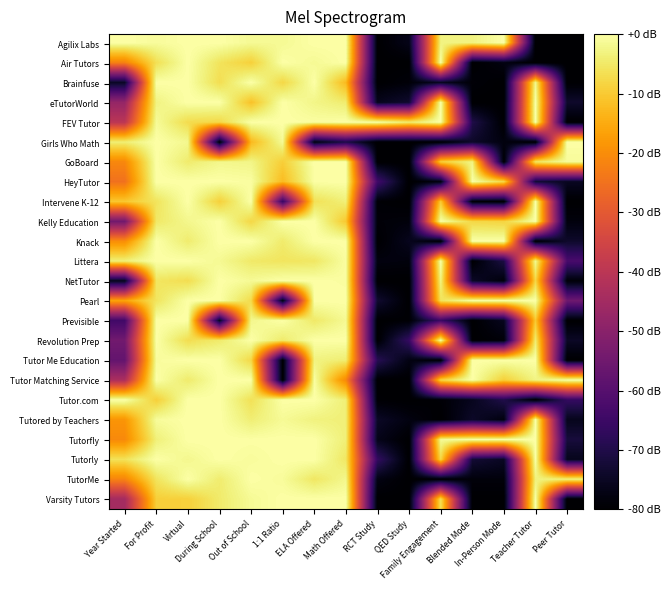

What is the smallest value displayed?

-80.0